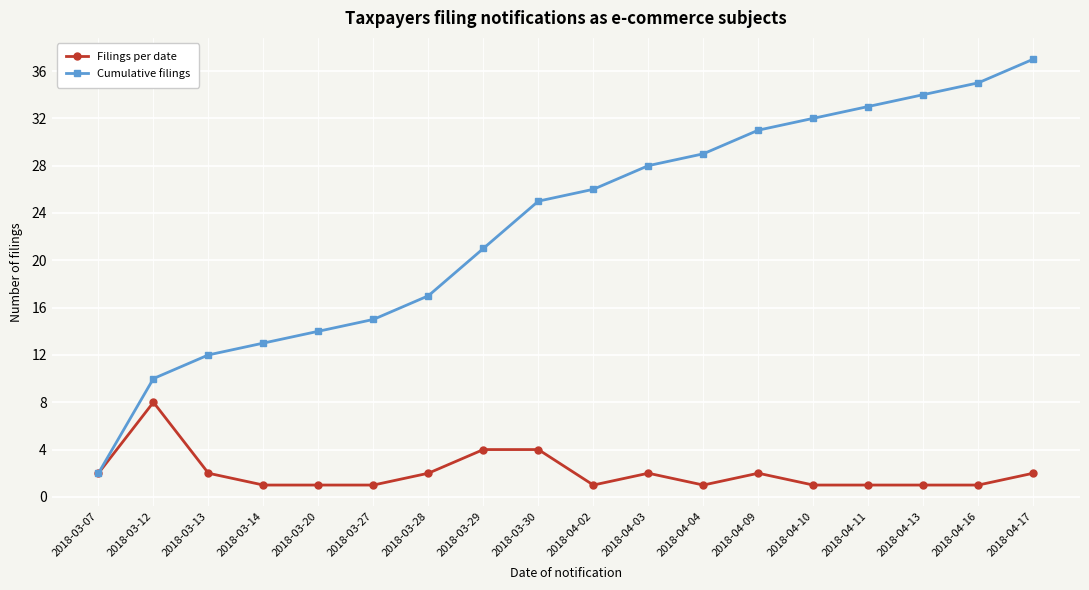

Reading left to right, extract all data points from this chart.

Filings per date: 2018-03-07=2	2018-03-12=8	2018-03-13=2	2018-03-14=1	2018-03-20=1	2018-03-27=1	2018-03-28=2	2018-03-29=4	2018-03-30=4	2018-04-02=1	2018-04-03=2	2018-04-04=1	2018-04-09=2	2018-04-10=1	2018-04-11=1	2018-04-13=1	2018-04-16=1	2018-04-17=2
Cumulative filings: 2018-03-07=2	2018-03-12=10	2018-03-13=12	2018-03-14=13	2018-03-20=14	2018-03-27=15	2018-03-28=17	2018-03-29=21	2018-03-30=25	2018-04-02=26	2018-04-03=28	2018-04-04=29	2018-04-09=31	2018-04-10=32	2018-04-11=33	2018-04-13=34	2018-04-16=35	2018-04-17=37